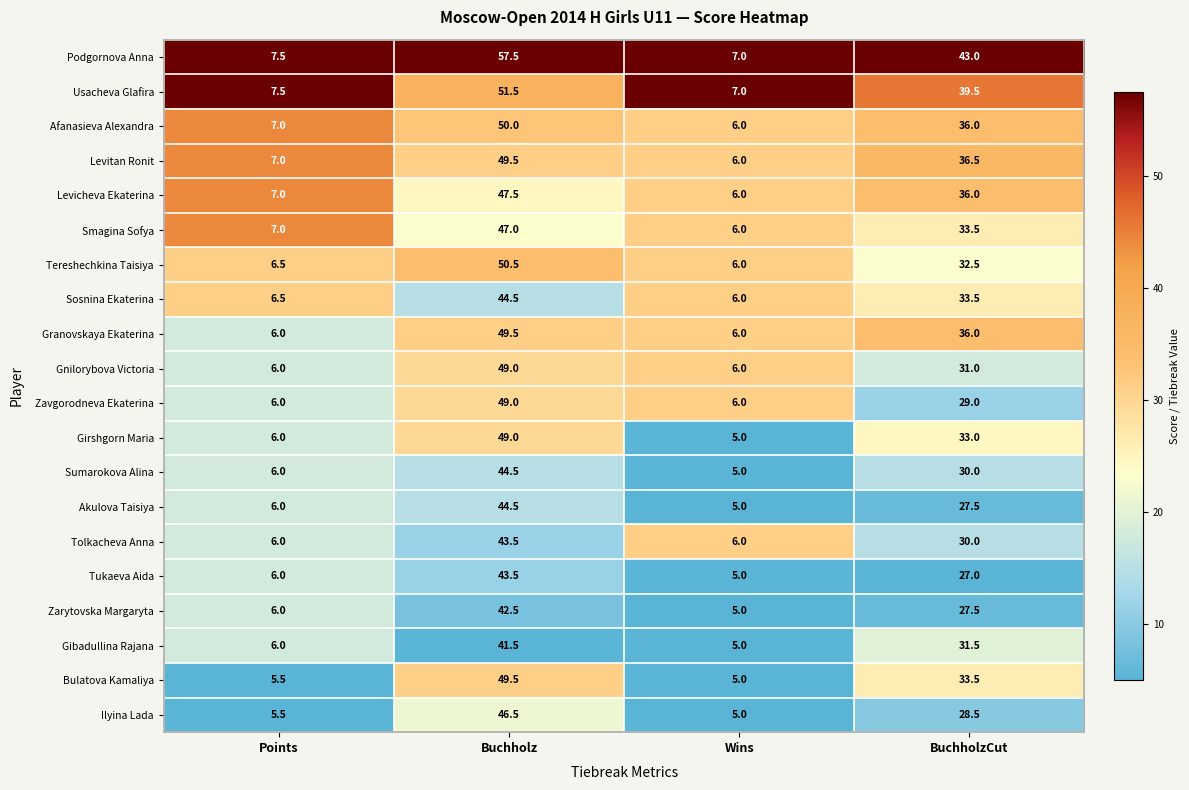

What is the total value across all series at Buchholz?

950.5